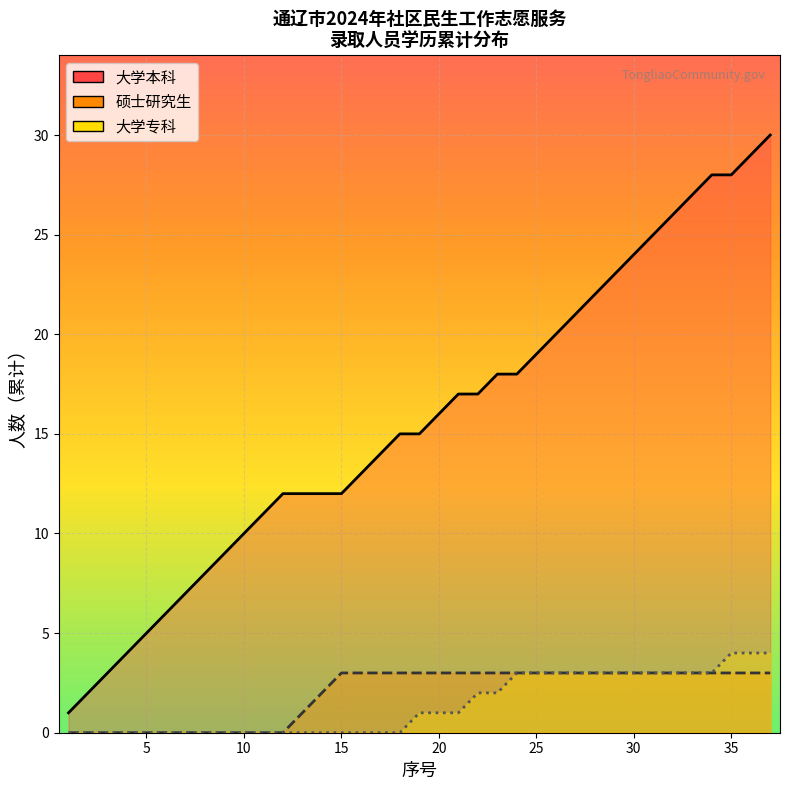

Does the chart display data point markers on the line(s)?

No